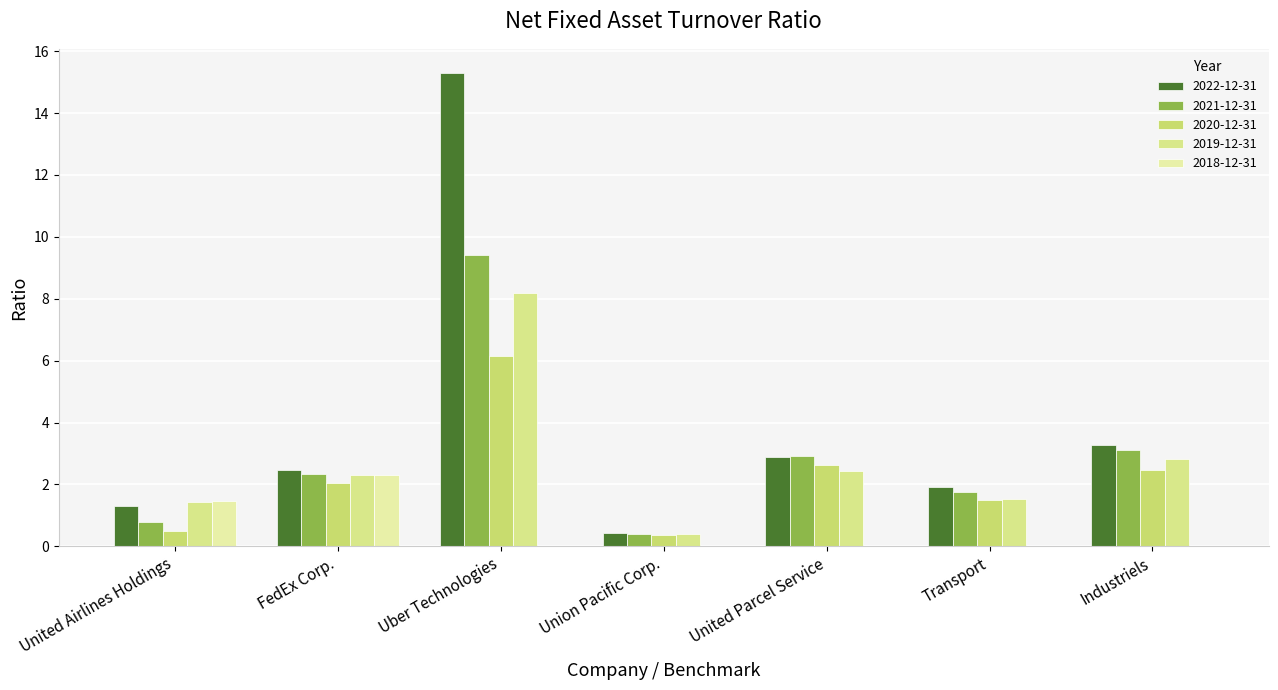

At which category is the sum across all series the highest?

Uber Technologies